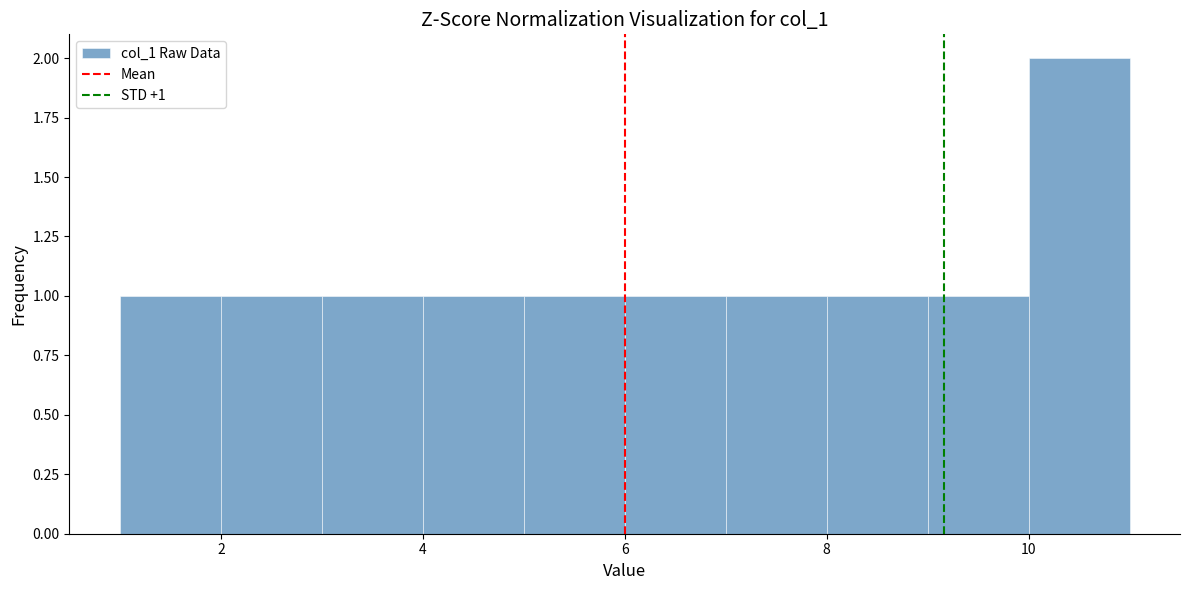

Which range on the x-axis has the tallest bar?

10 to 11